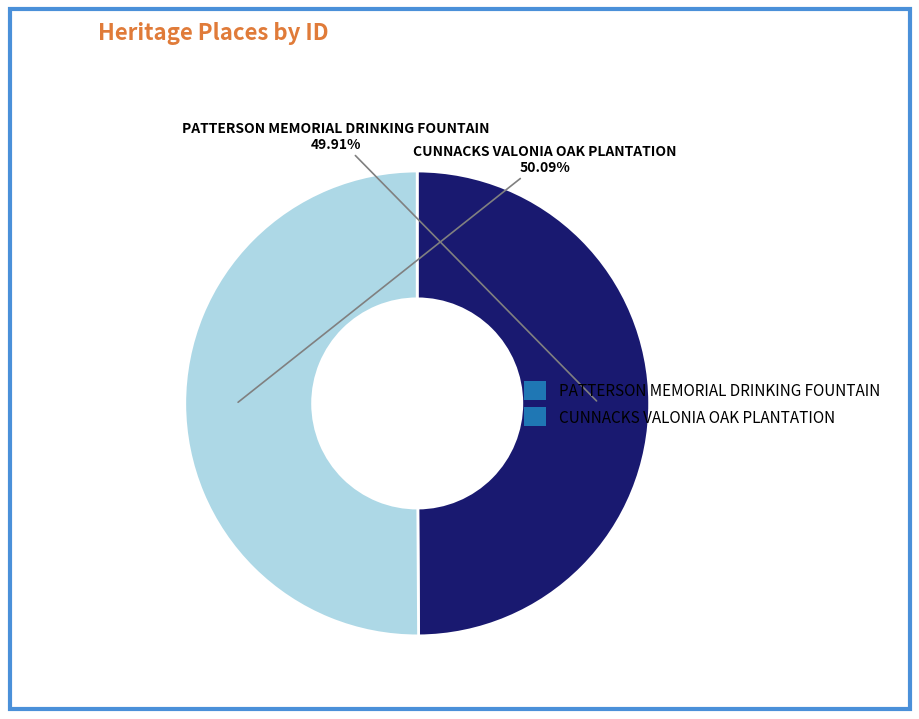

To the nearest percent, what is the combined percentage of CUNNACKS VALONIA OAK PLANTATION and PATTERSON MEMORIAL DRINKING FOUNTAIN?

100%